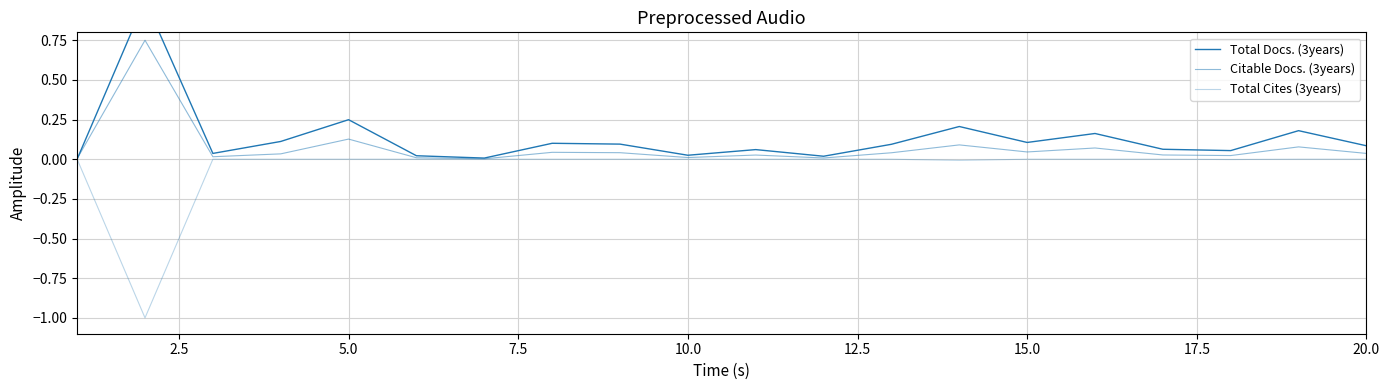

What is the smallest value displayed?

-1.0